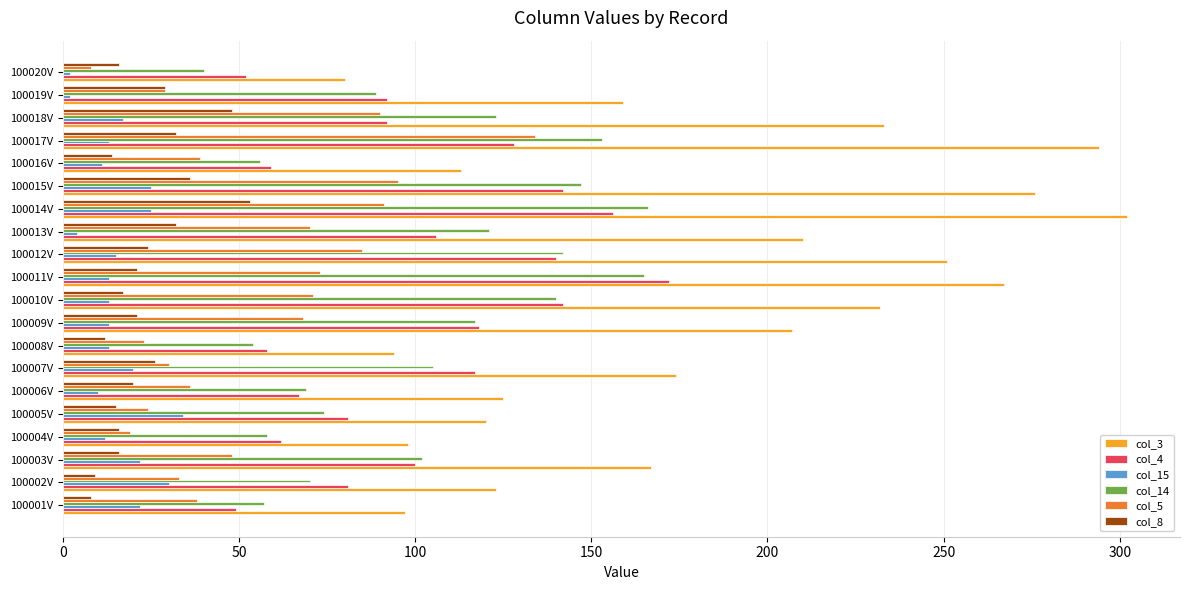

What are all the series names shown in the legend?

col_3, col_4, col_15, col_14, col_5, col_8